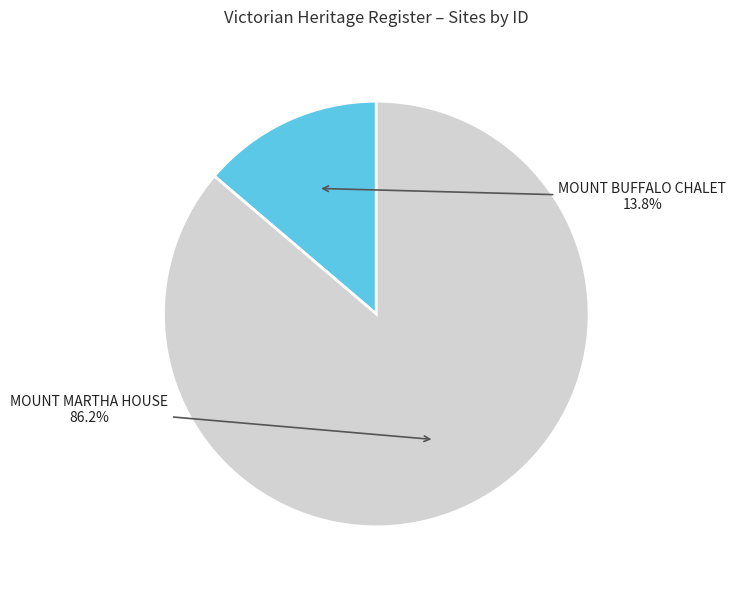

Does any single category account for the majority?

Yes